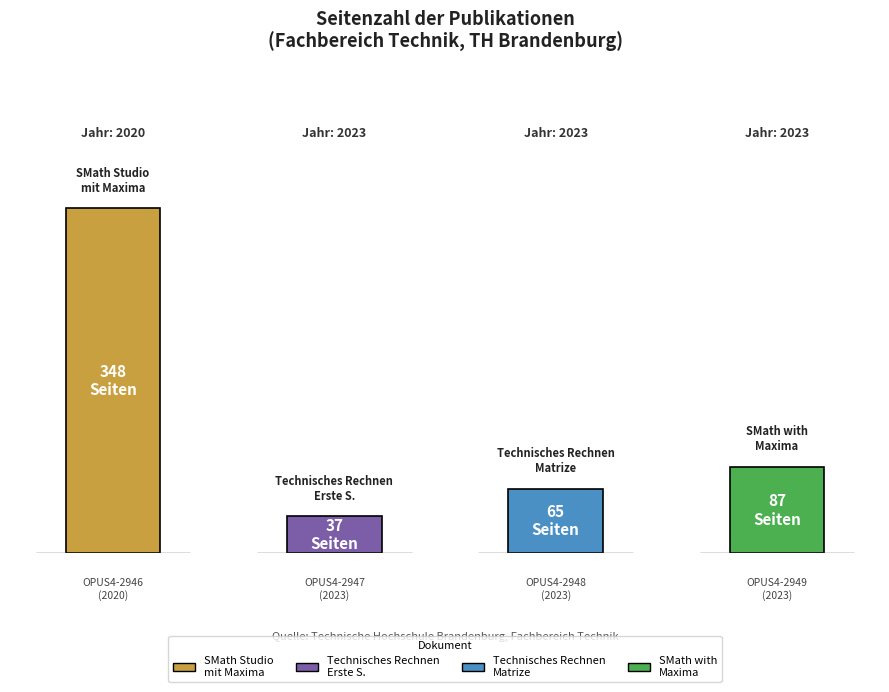

Reading right to left, what are all the values shown in this chart?

87	65	37	348